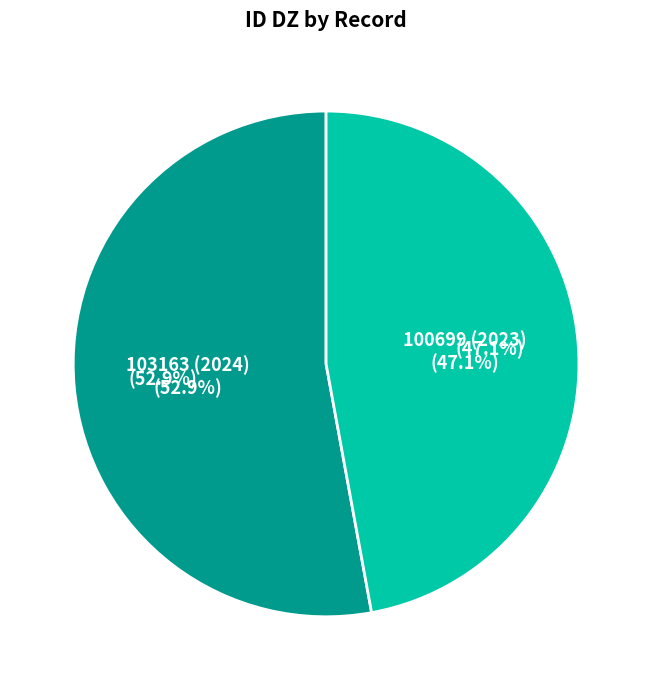

What percentage is the 100699 (2023) slice, to the nearest percent?

47%